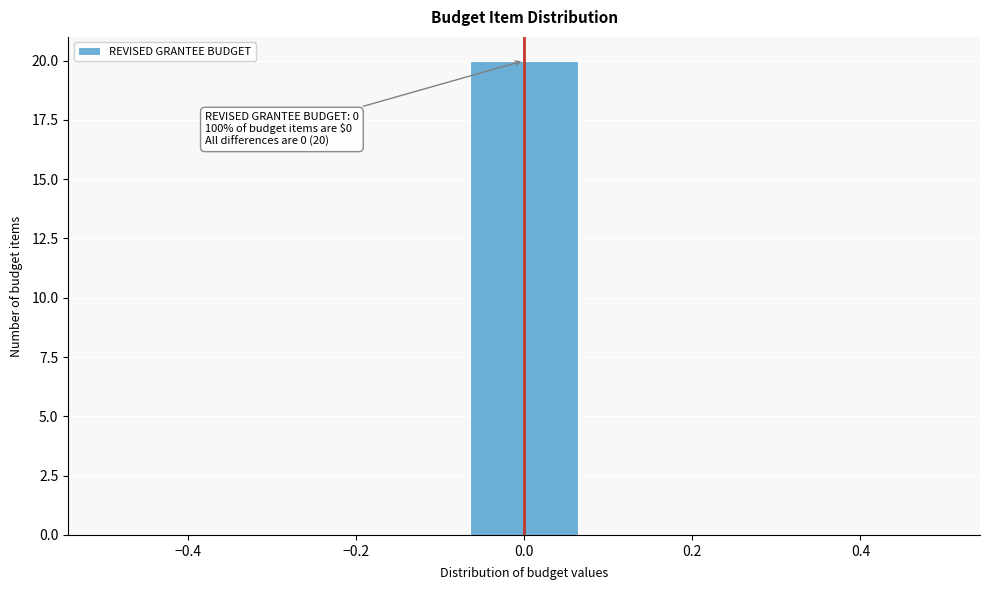

Which range on the x-axis has the tallest bar?

-0.08 to 0.08